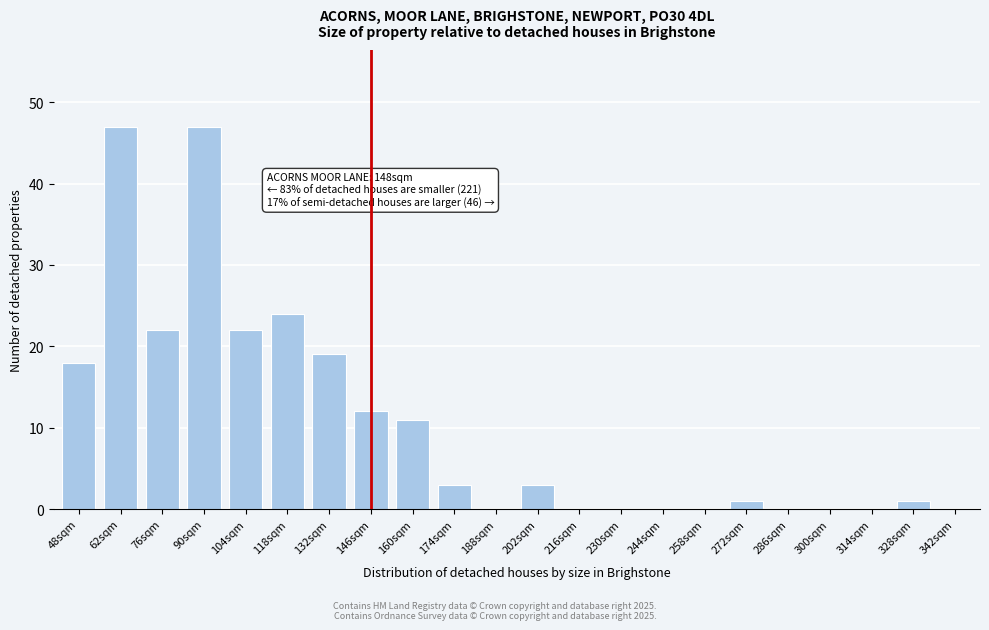

Reading left to right, transcribe all the data shown in this chart.

48sqm=18	62sqm=47	76sqm=22	90sqm=47	104sqm=22	118sqm=24	132sqm=19	146sqm=12	160sqm=11	174sqm=3	188sqm=0	202sqm=3	216sqm=0	230sqm=0	244sqm=0	258sqm=0	272sqm=1	286sqm=0	300sqm=0	314sqm=0	328sqm=1	342sqm=0